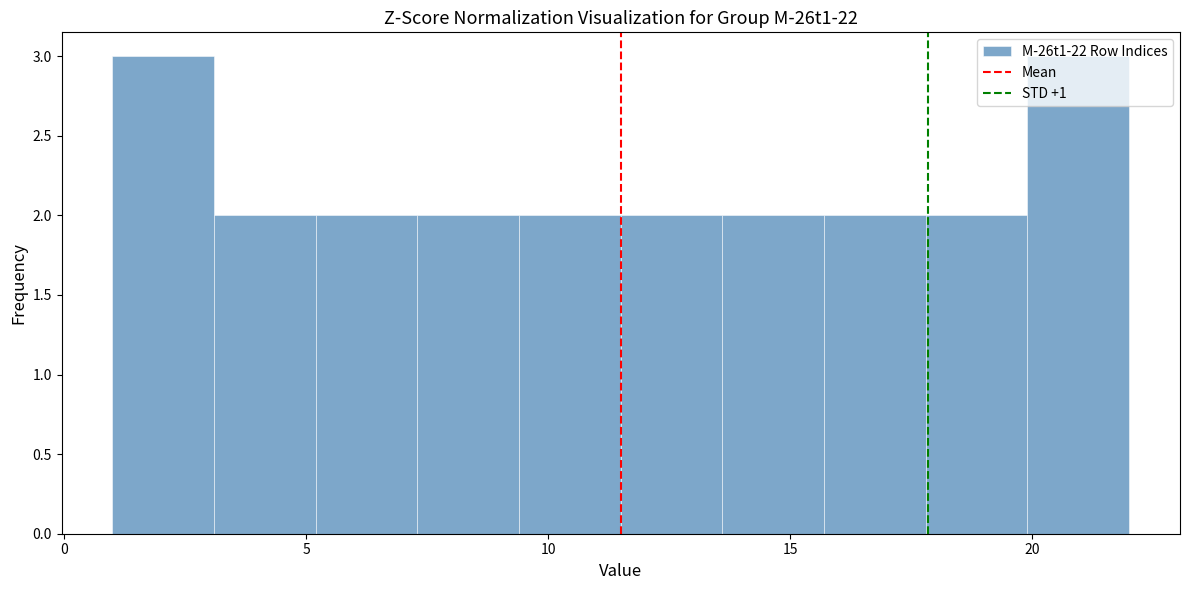

Reading left to right, transcribe this chart: for each bar, give the range it covers on the x-axis and its height. Neither the bar edges nor the heights are printed on the chart, so give them approximately, as read against the axes.

1.0 to 3.1: 3
3.1 to 5.2: 2
5.2 to 7.3: 2
7.3 to 9.4: 2
9.4 to 11.5: 2
11.5 to 13.6: 2
13.6 to 15.7: 2
15.7 to 17.8: 2
17.8 to 19.9: 2
19.9 to 22.0: 3